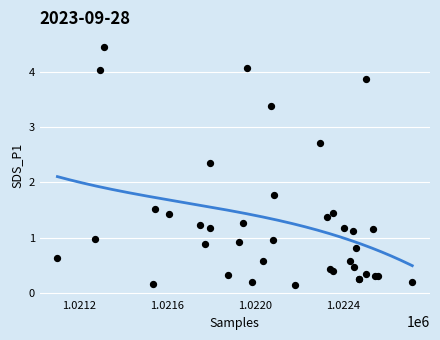

What Y value in the scatter plot is closest to 2?

1.8